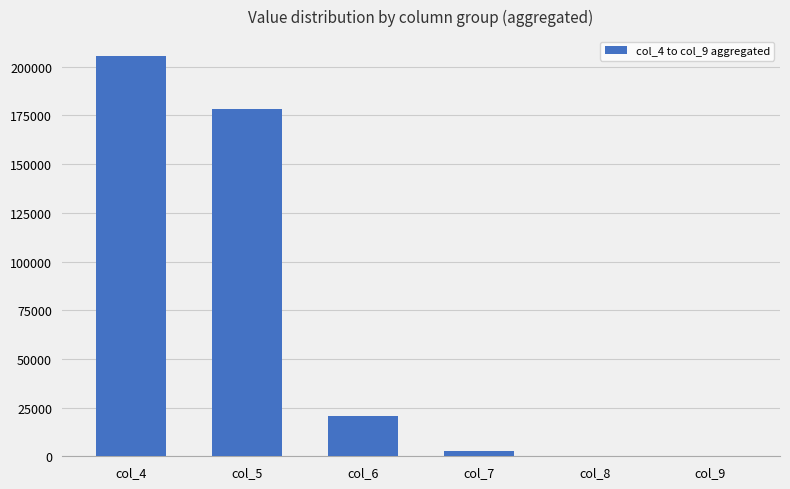

What is the average value?

67821